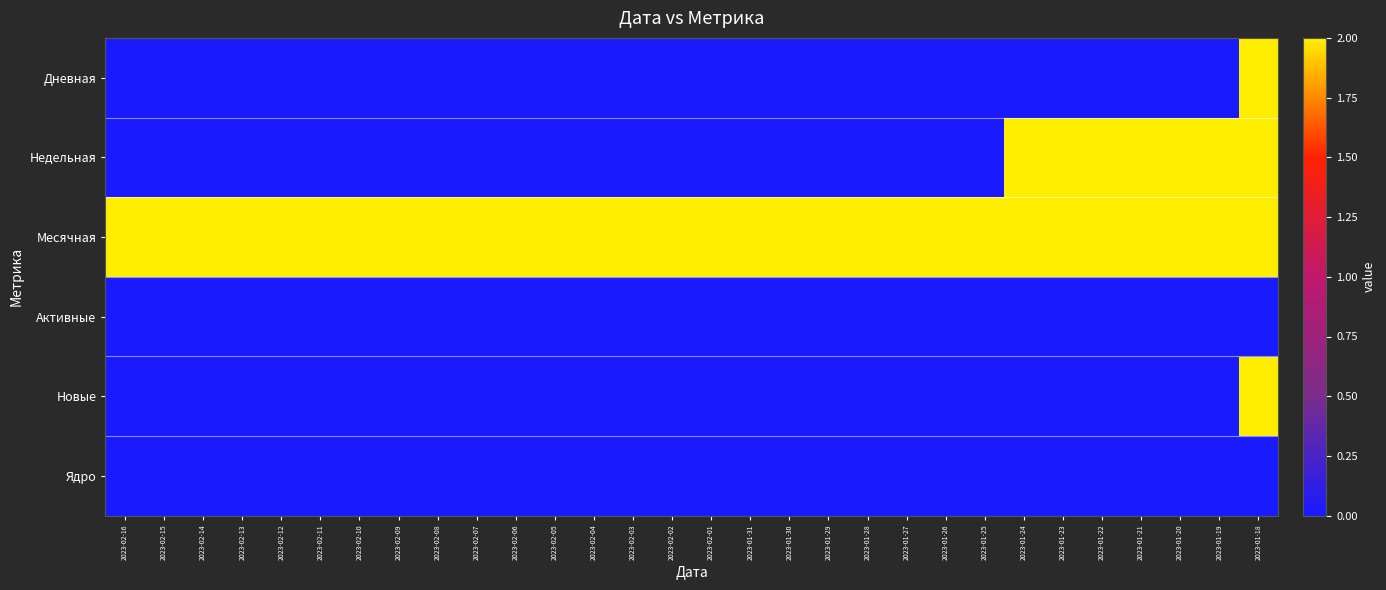

What is the greatest value displayed?

2